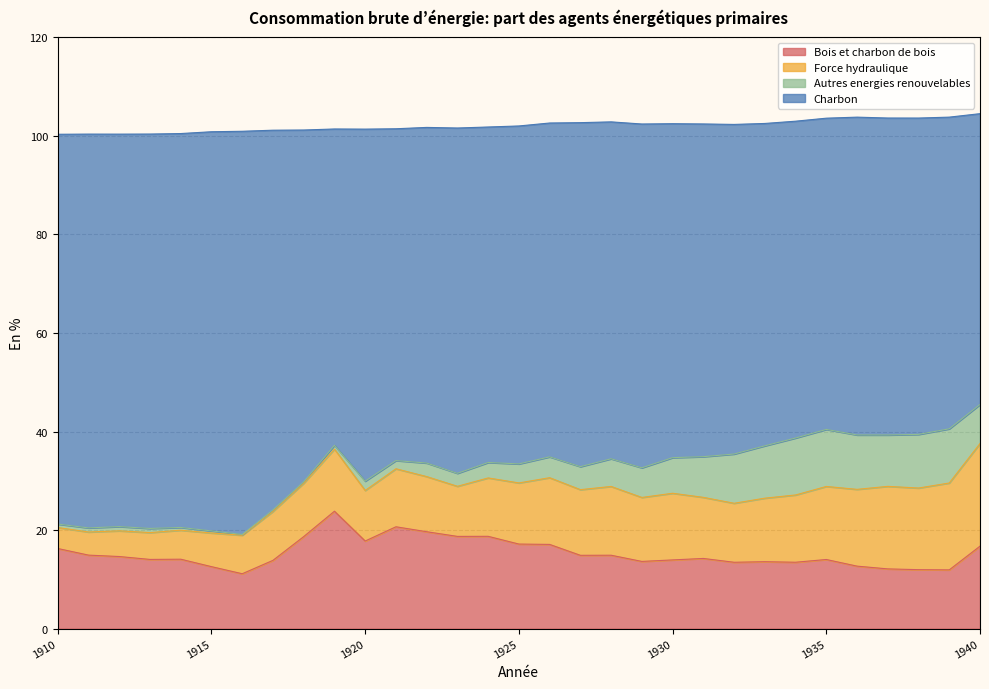

Is it true that Bois et charbon de bois equals 27.6 at 1918?

False